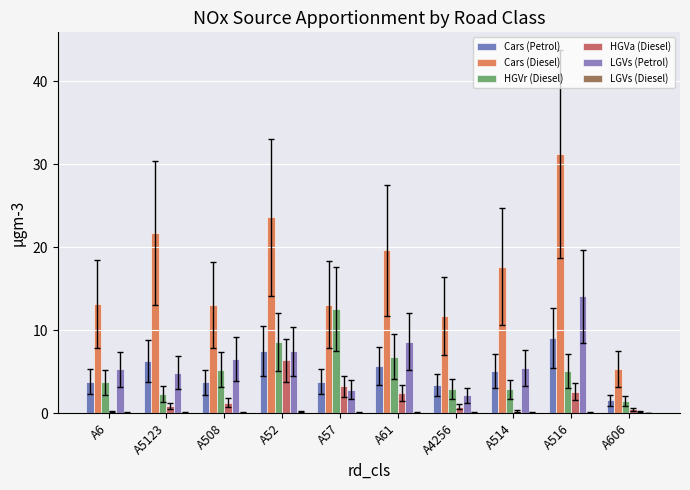

Count the number of data series in this chart.

6